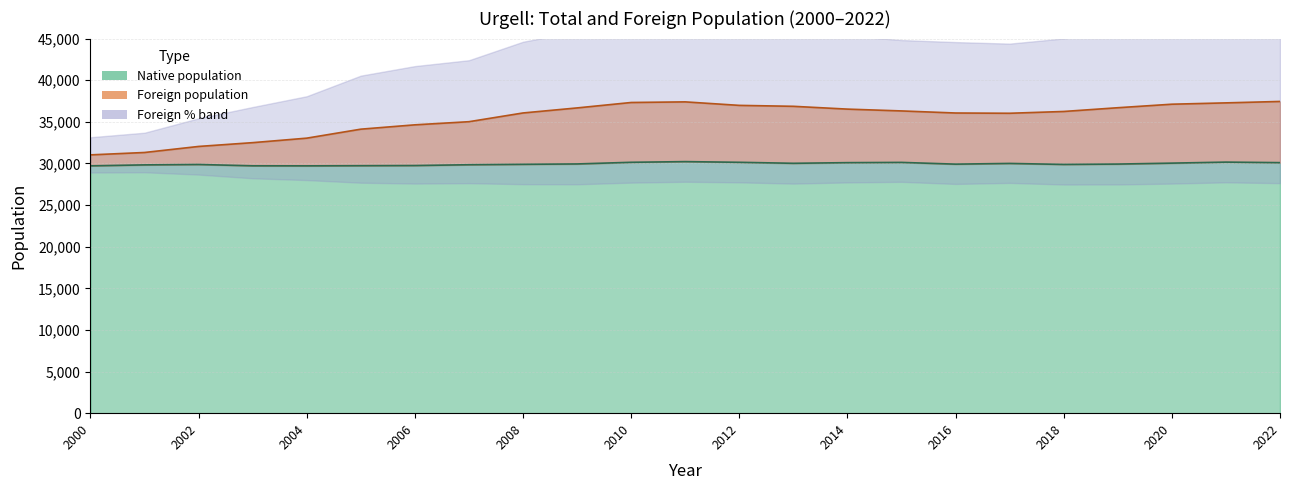

Reading left to right, transcribe all the data shown in this chart.

31029	31316	32042	32498	33038	34117	34638	35015	36064	36670	37322	37396	36975	36863	36526	36308	36059	36028	36243	36693	37116	37276	37447